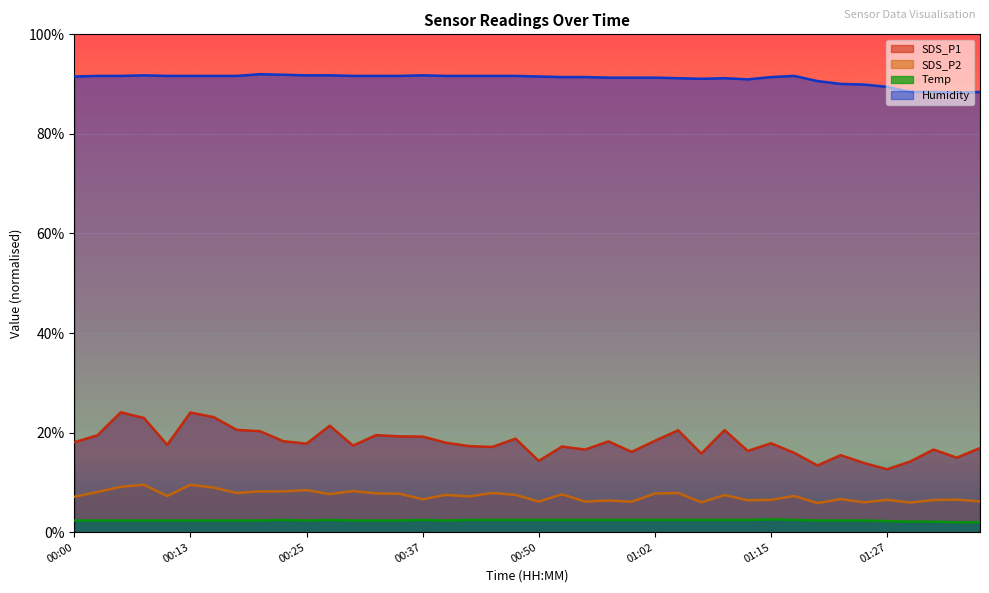

Count the number of data series in this chart.

4